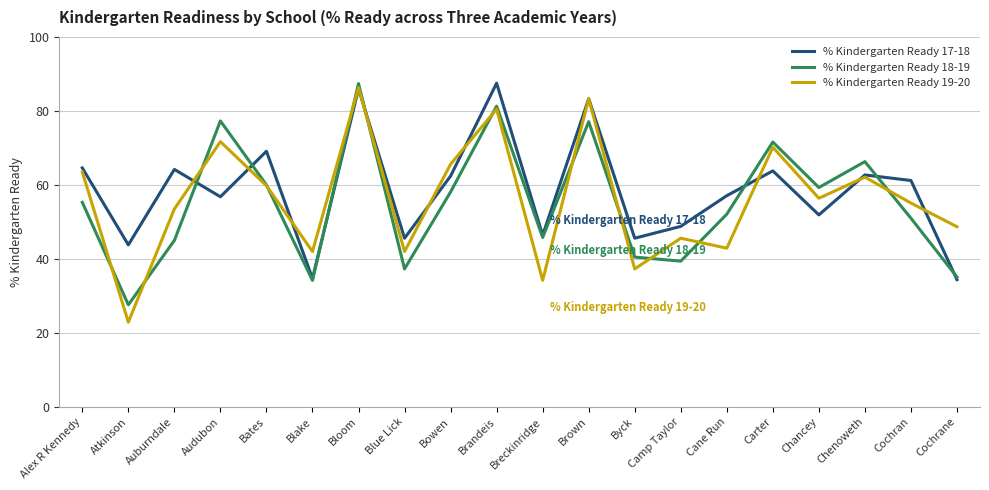

Rank the series at Cochran from highest to lowest value.

% Kindergarten Ready 17-18, % Kindergarten Ready 19-20, % Kindergarten Ready 18-19